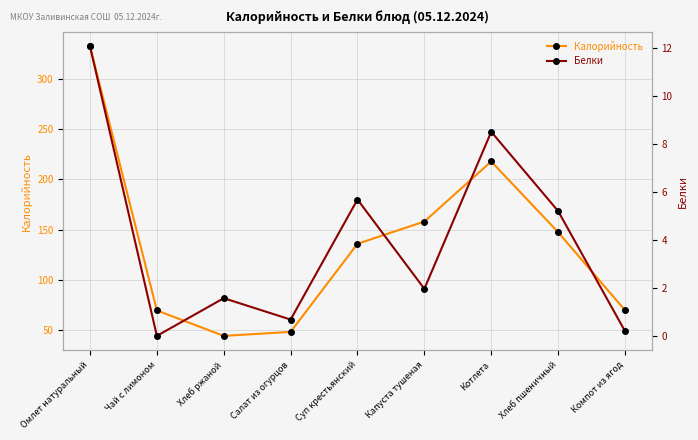

How many positive values does the Белки series have?

8